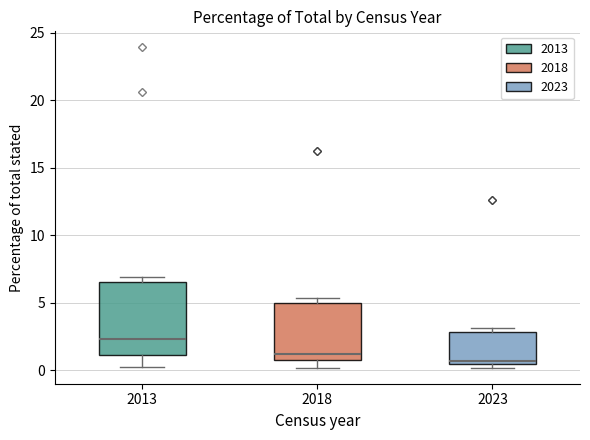

Reading left to right, read every box against the y-axis: the position of its median line, the range the box covers, and the ends of its whiskers. The values are not printed on the chart, so give them approximately, as read against the axis.

2013: median 2.5, box 1.0 to 6.5, whiskers 0.5 to 7.0
2018: median 1.0 (just above the box's lower edge), box 1.0 to 5.0, whiskers 0.0 to 5.5
2023: median 0.5 (just above the box's lower edge), box 0.5 to 3.0, whiskers 0.0 to 3.0 (just above the box's upper edge)